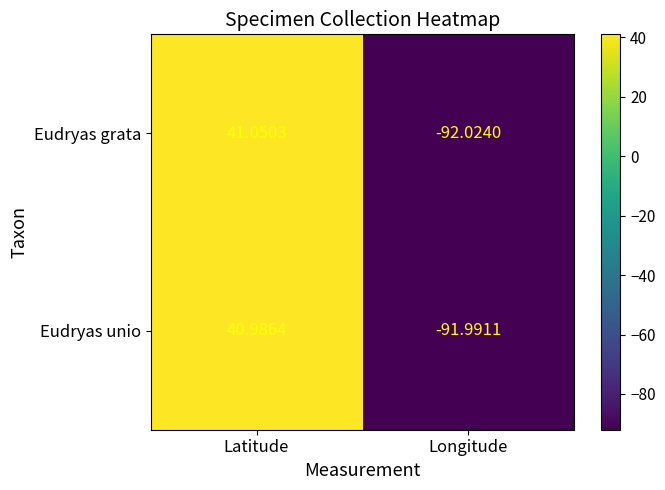

Which category has the lowest value in the Eudryas unio series?

Longitude